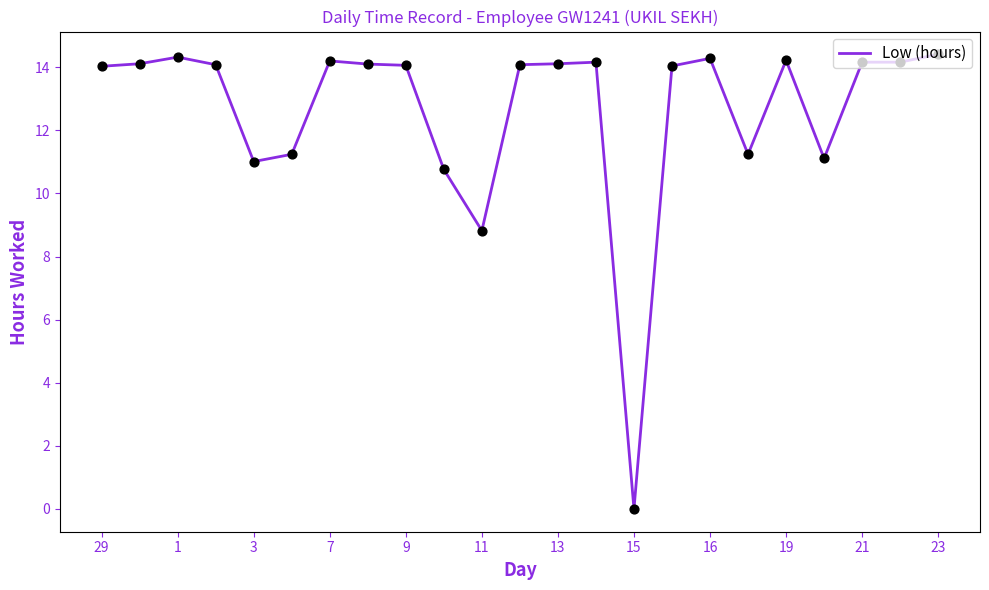

What is the maximum value shown in the chart?

14.4